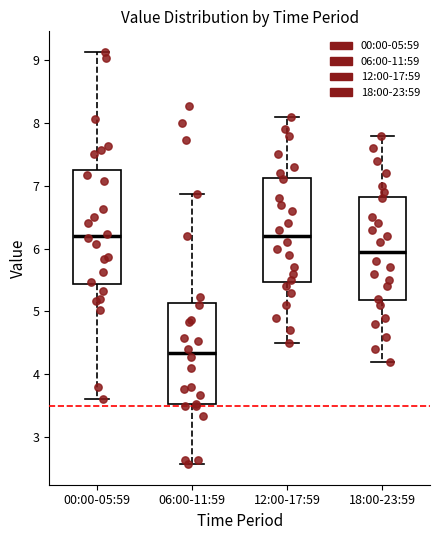

Which box has the lowest median line?

06:00-11:59